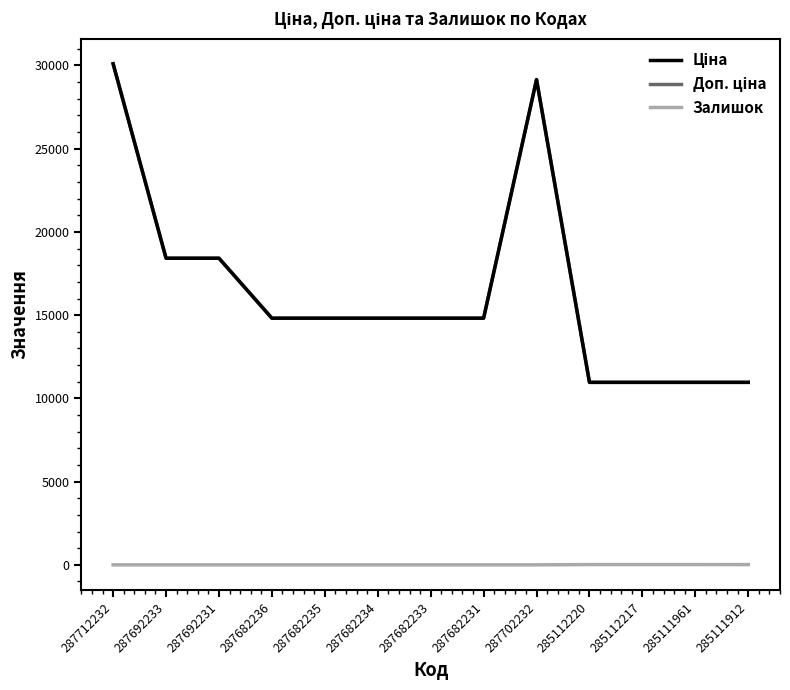

What is the difference between the Ціна values at 285112217 and 287692233?

7456.5